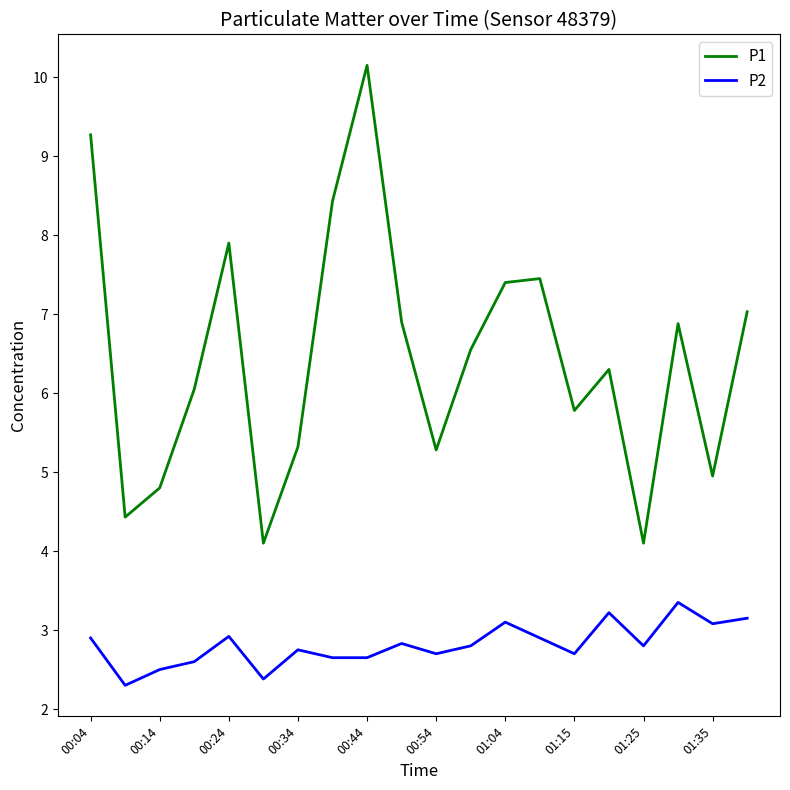

True or false: P2 and P1 cross at least once.

False